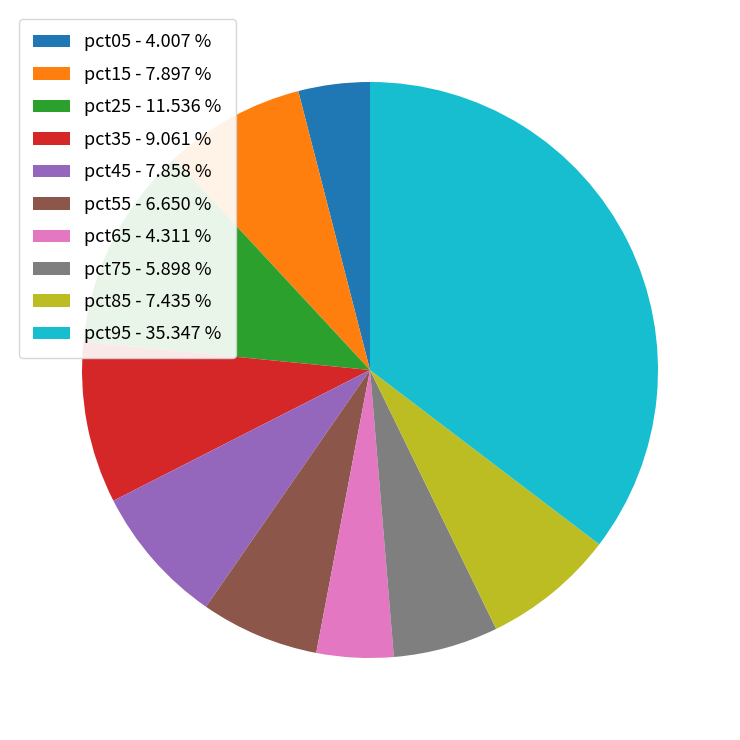

Is pct35 the majority of the pie?

No